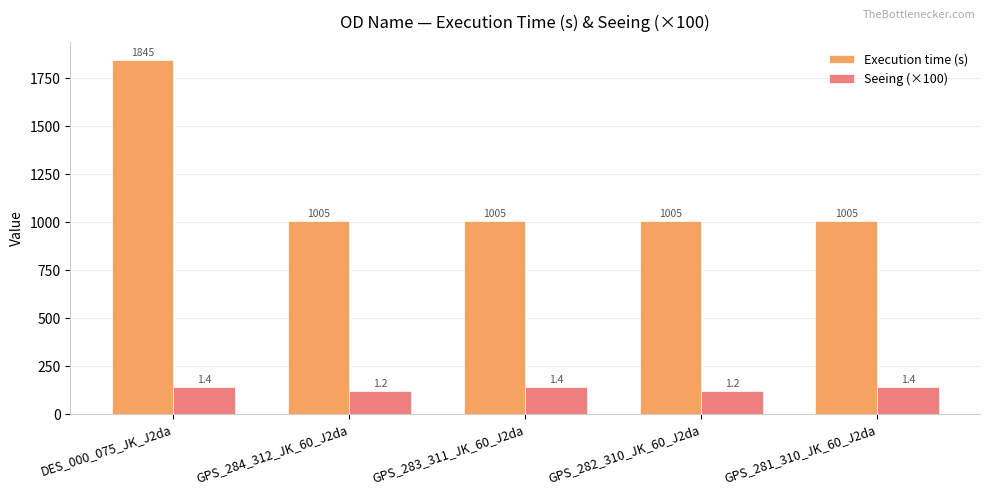

Which series has the widest spread of values?

Execution time (s)